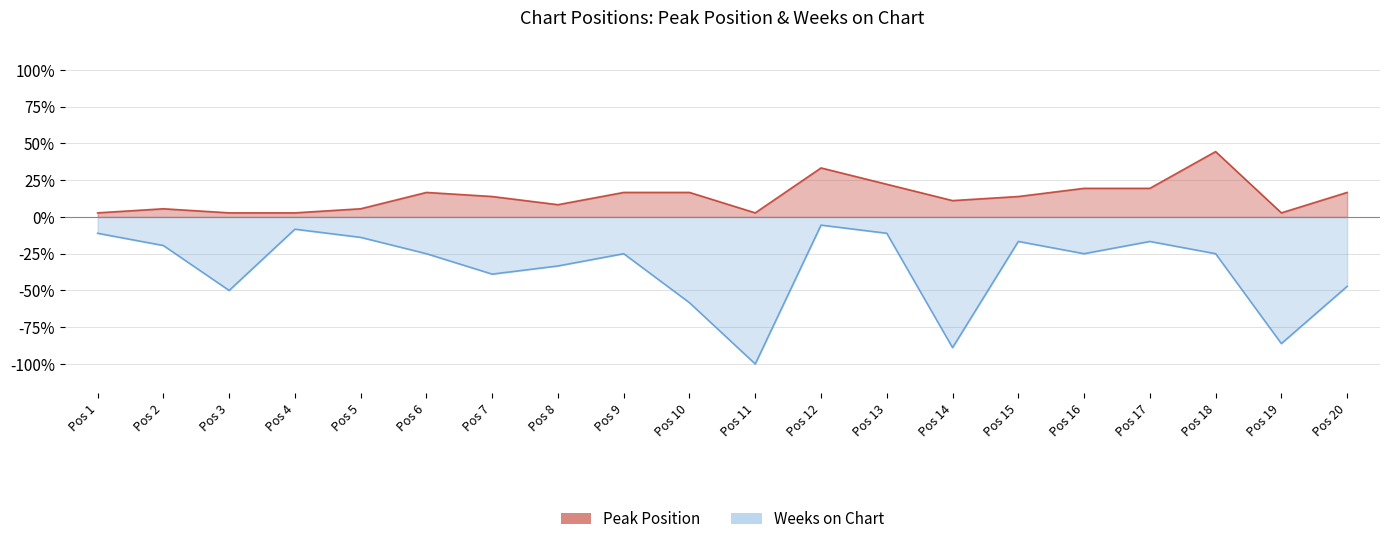

Reading left to right, list all the values displayed in this chart.

Peak Position: 0.0	0.1	0.0	0.0	0.1	0.2	0.1	0.1	0.2	0.2	0.0	0.3	0.2	0.1	0.1	0.2	0.2	0.4	0.0	0.2
Weeks on Chart: -0.1	-0.2	-0.5	-0.1	-0.1	-0.2	-0.4	-0.3	-0.2	-0.6	-1.0	-0.1	-0.1	-0.9	-0.2	-0.2	-0.2	-0.2	-0.9	-0.5